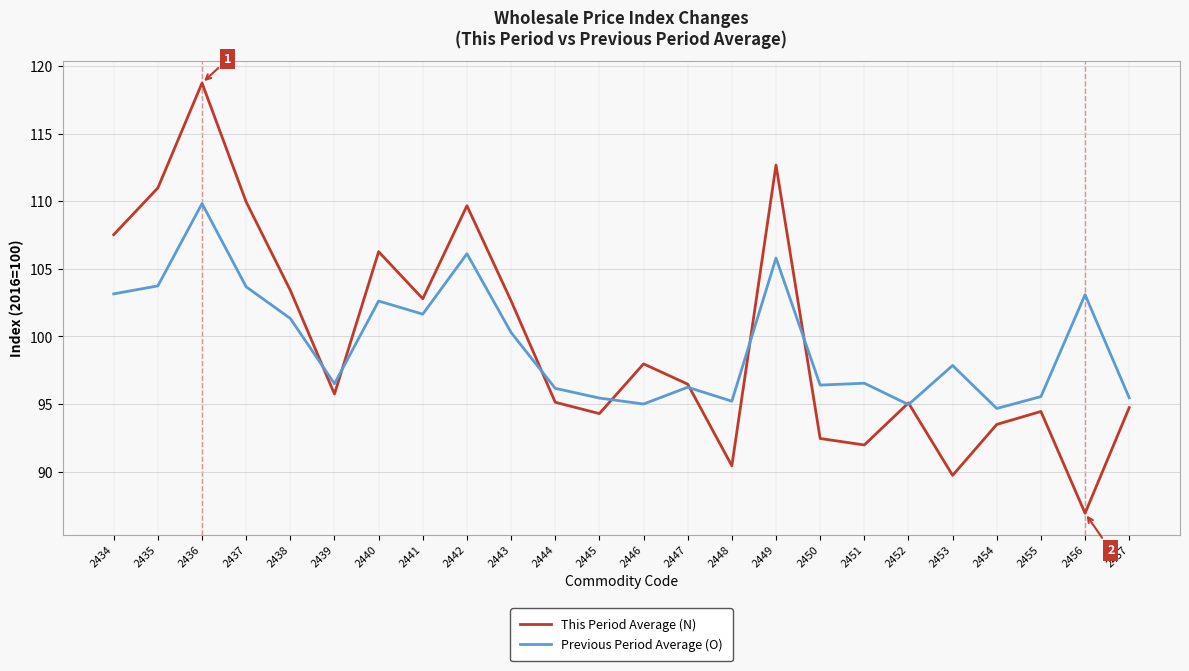

Read the Previous Period Average (O) value at 2444.

96.2